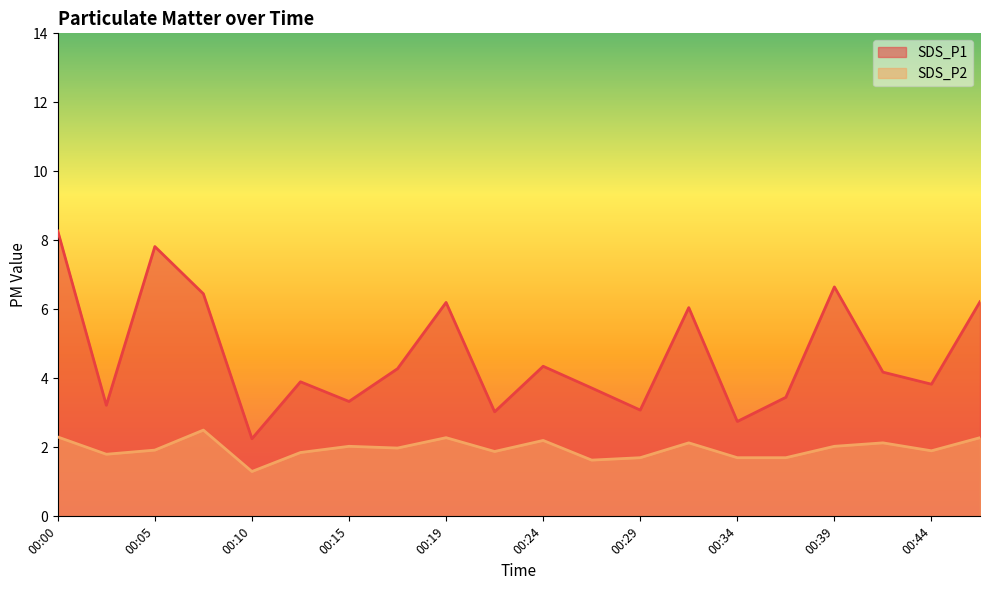

At 00:46, list the series in order from largest to smallest.

SDS_P1, SDS_P2